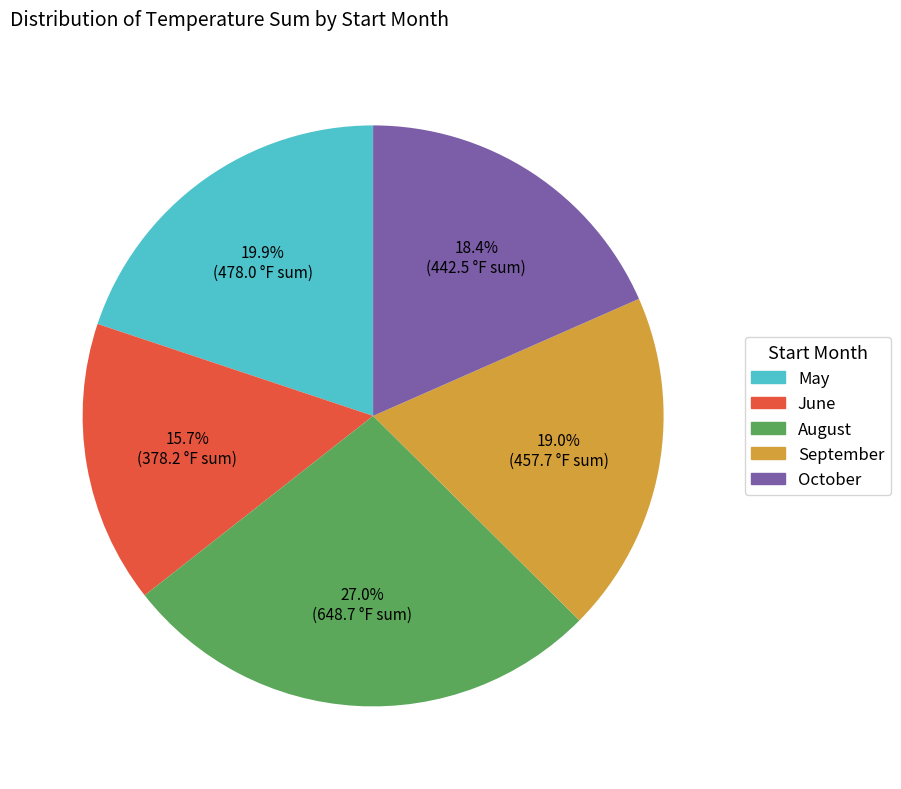

What is the ratio of the value at September to the value at June?

1.2